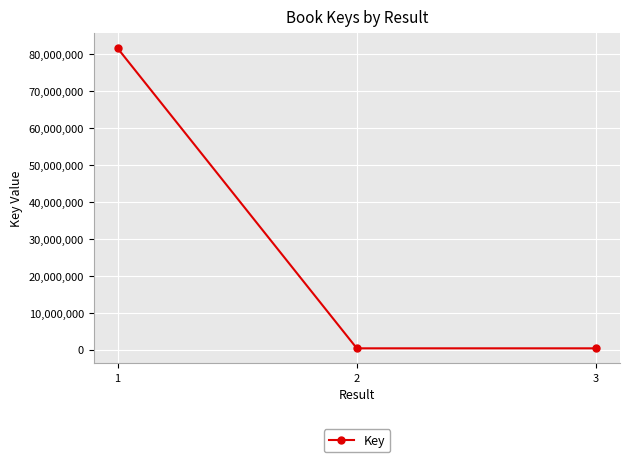

What is the value of the 2nd point from the left?

326588